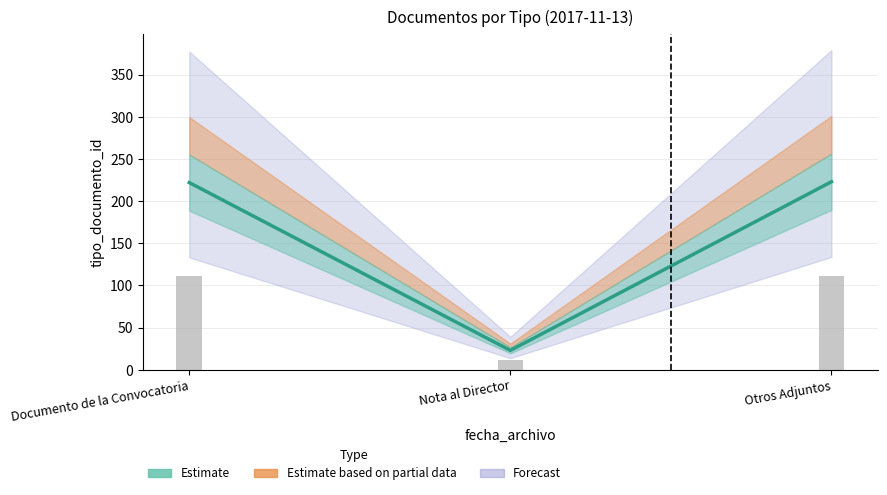

Is it true that the value at Documento de la Convocatoria is 222?

True